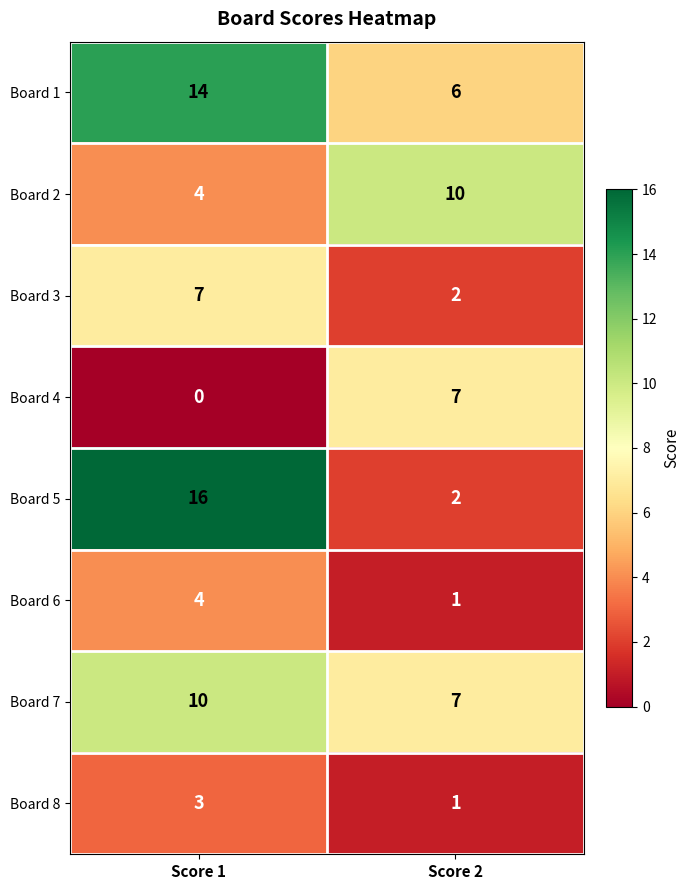

At how many categories does at least one series exceed 12?

1